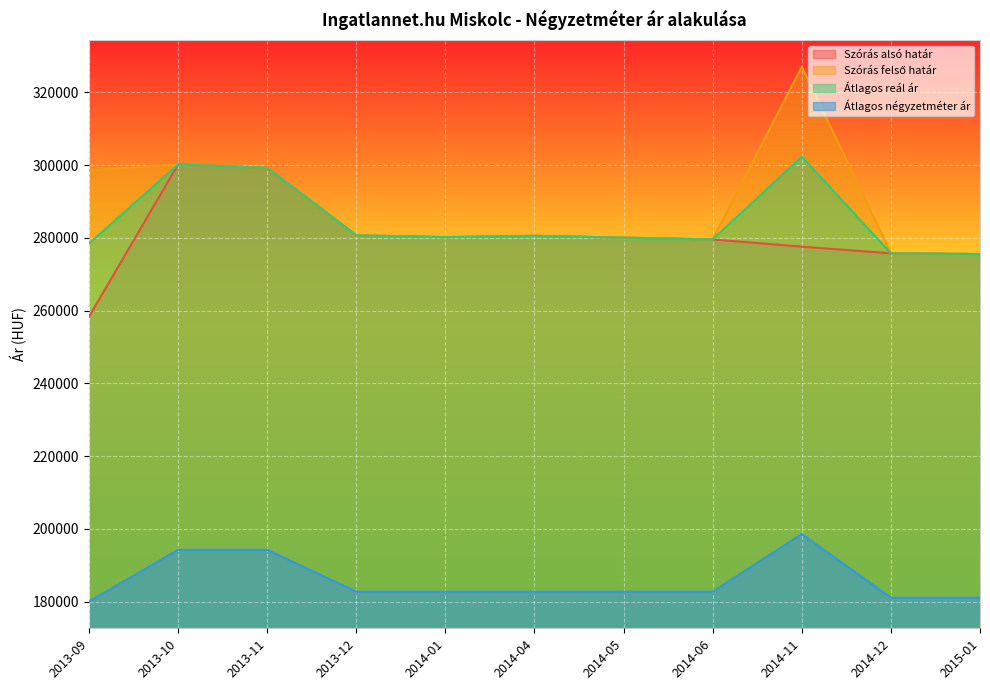

At which label is Szórás felső határ closest to 301266?

2013-10